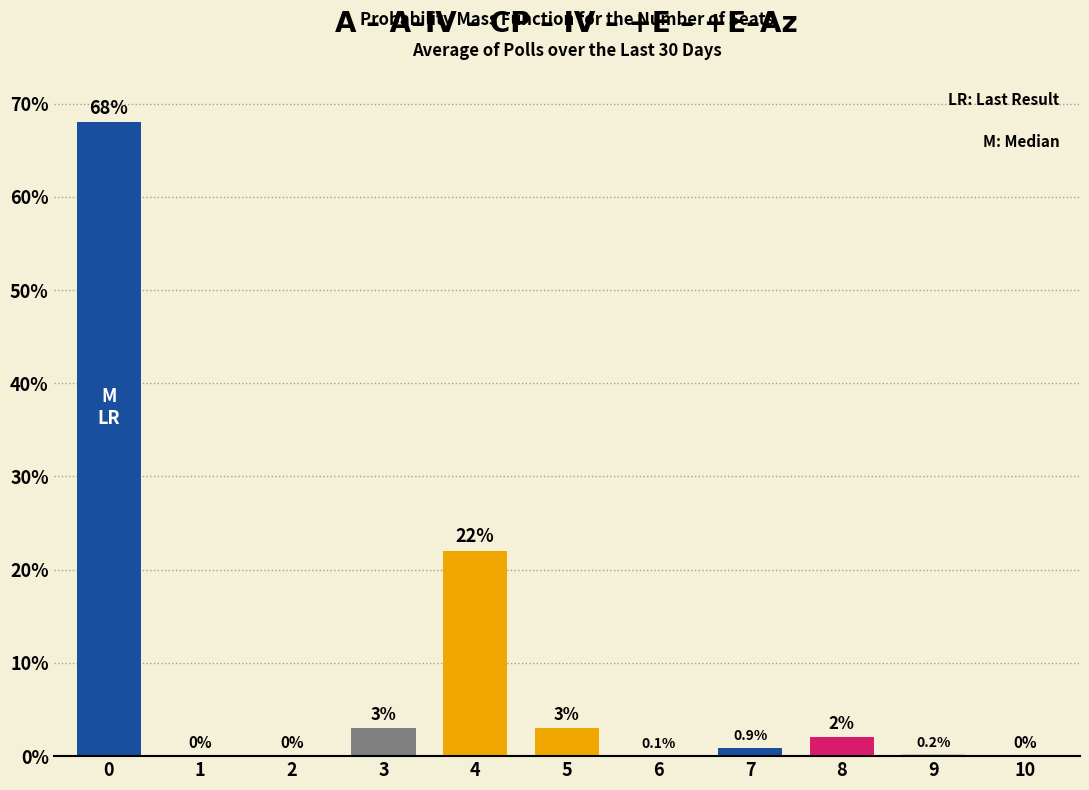

Reading left to right, what are all the values shown in this chart?

0=68.0	1=0.0	2=0.0	3=3.0	4=22.0	5=3.0	6=0.1	7=0.9	8=2.0	9=0.2	10=0.0